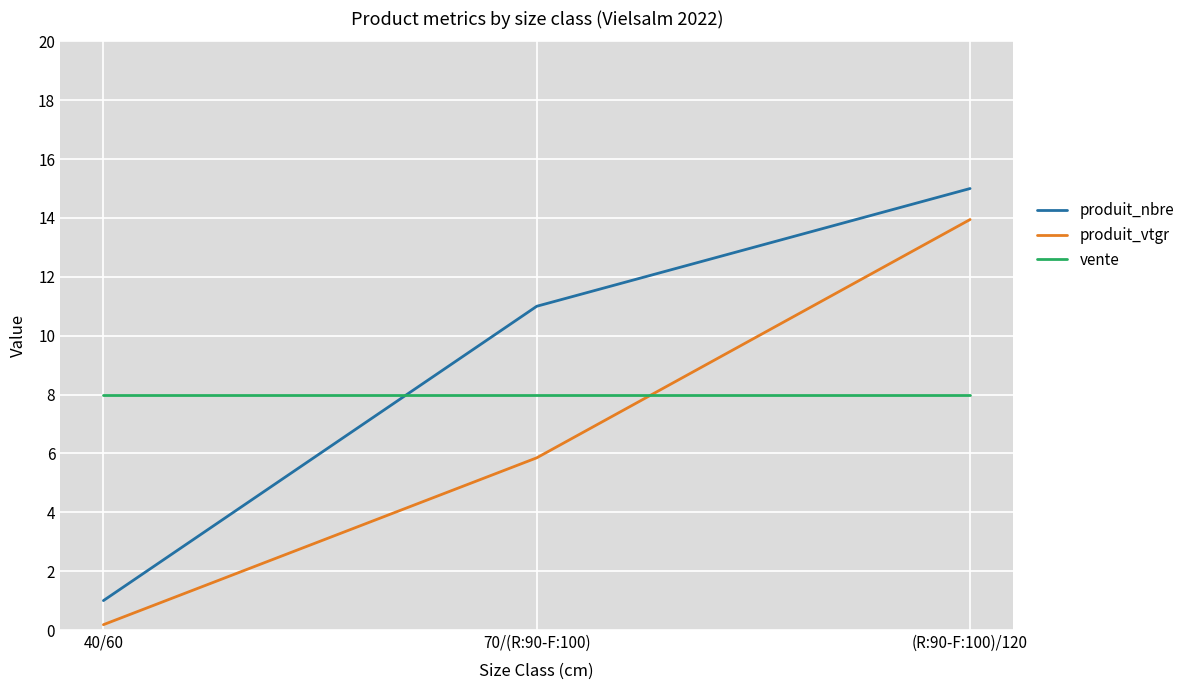

The vente series shows 8.0 at (R:90-F:100)/120. True or false?

True